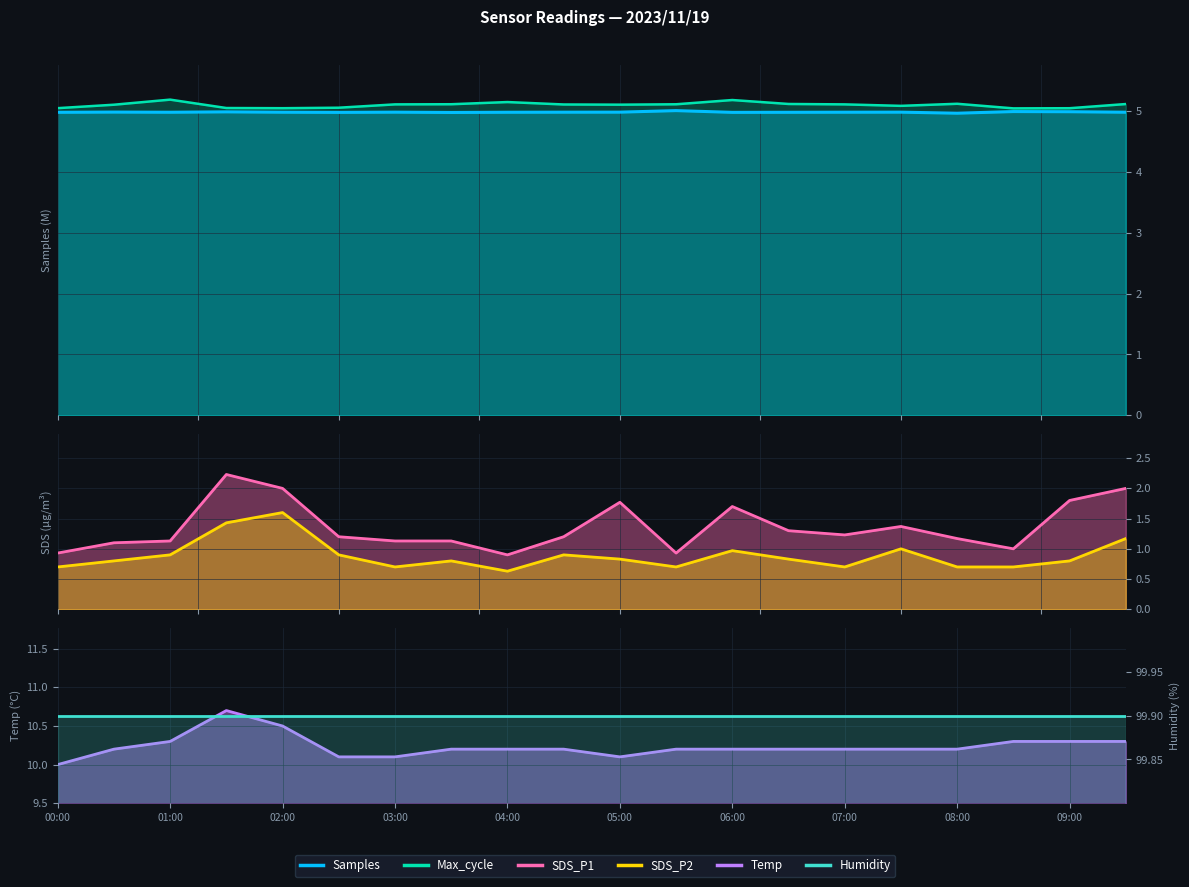

At how many categories does at least one series exceed 5?

20